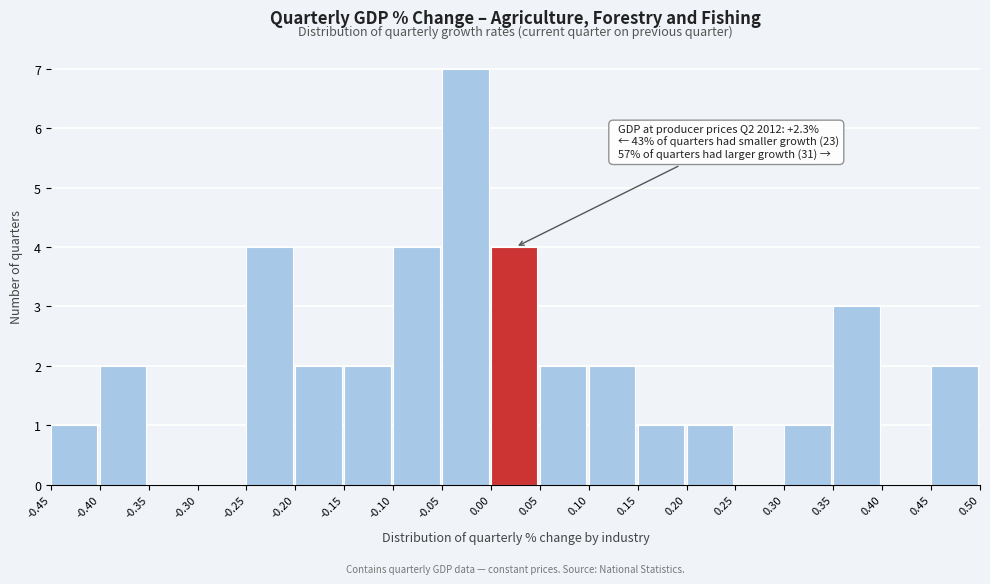

Over which range of the x-axis is the bar tallest?

-0.05 to 0.00